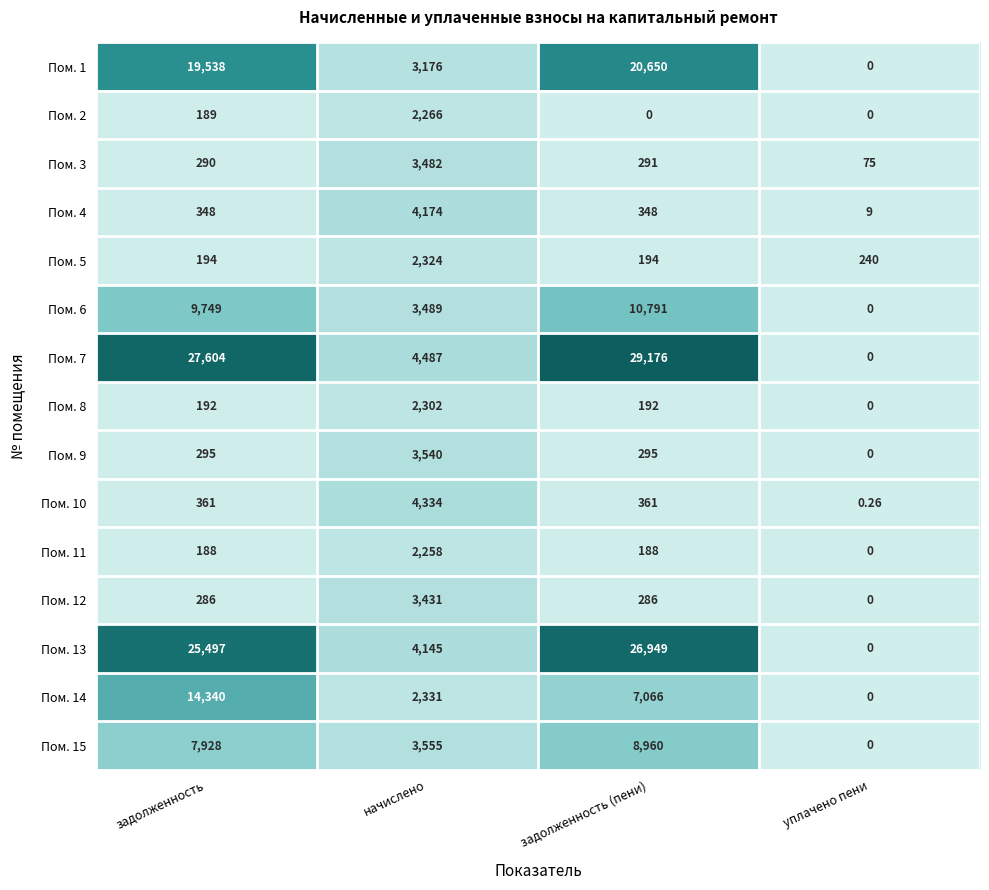

List the labels in order of Пом. 7 value, largest first.

задолженность (пени), задолженность, начислено, уплачено пени